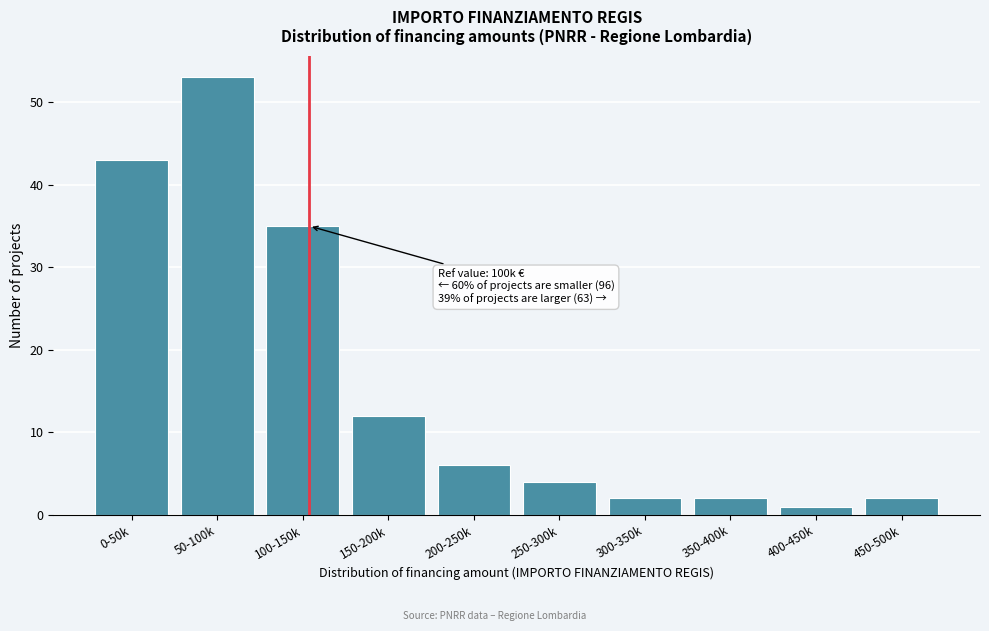

Reading left to right, what are all the values shown in this chart?

0-50k=43	50-100k=53	100-150k=35	150-200k=12	200-250k=6	250-300k=4	300-350k=2	350-400k=2	400-450k=1	450-500k=2